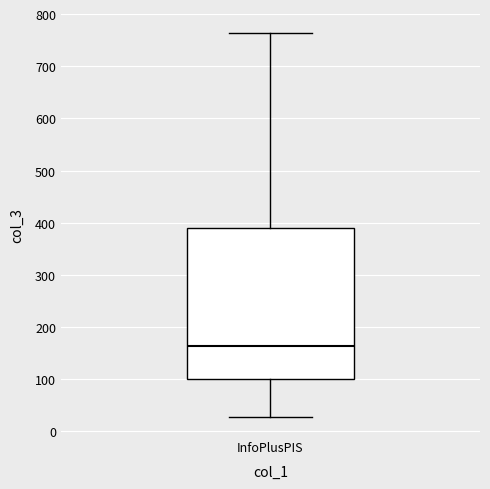

Read this box plot against the y-axis: the position of the median line, the range covered by the box, and the ends of both whiskers. The values are not printed on the chart, so give them approximately, as read against the axis.

median 160, box 100 to 390, whiskers 30 to 760